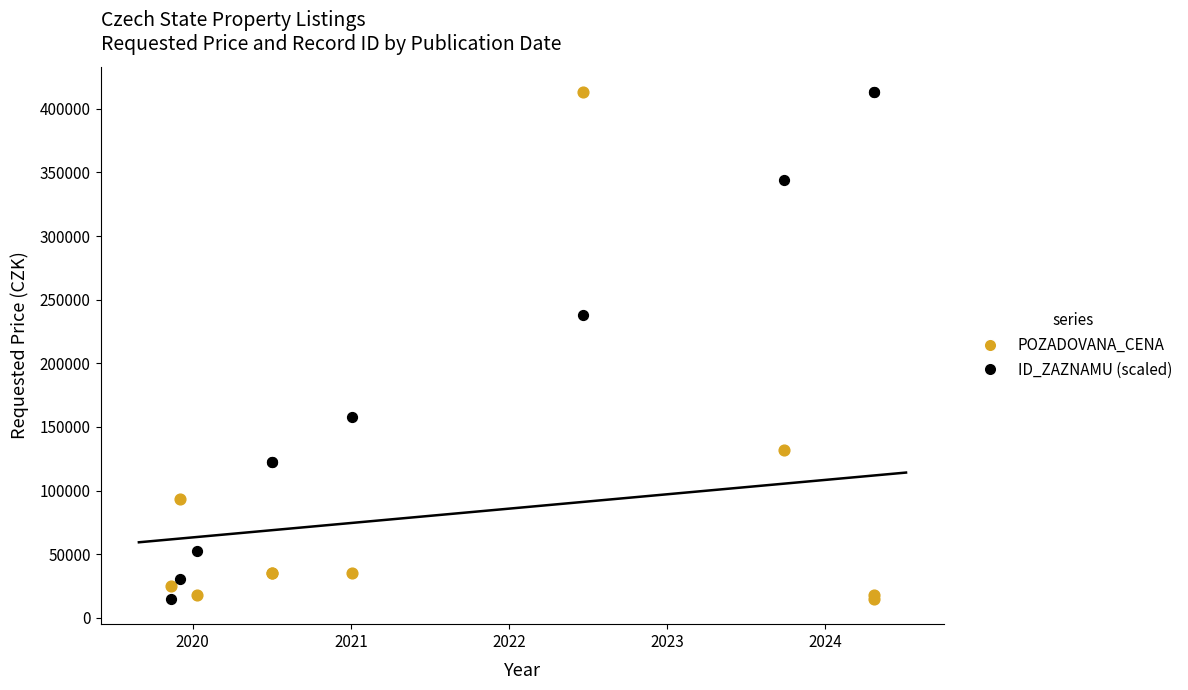

What are all the series names shown in the legend?

POZADOVANA_CENA, ID_ZAZNAMU (scaled)